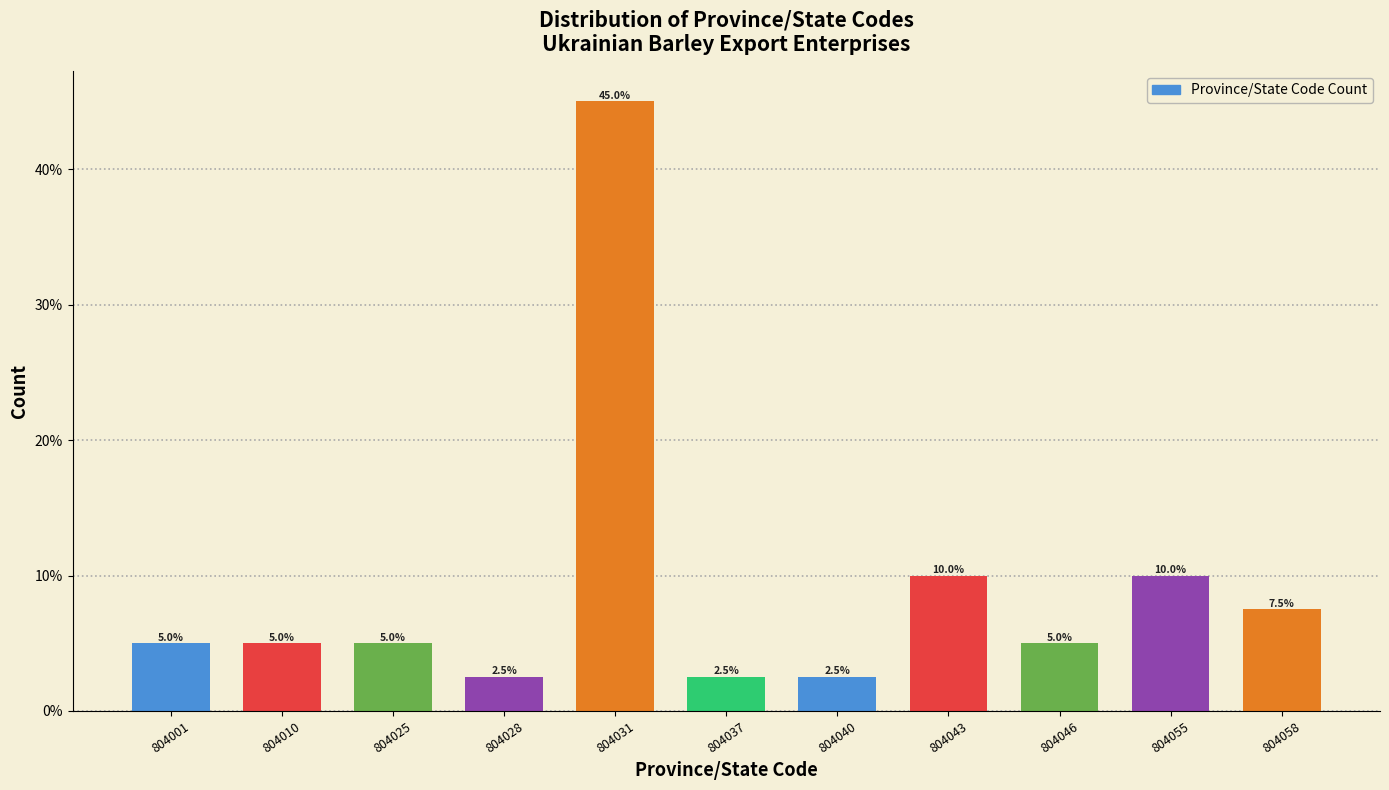

Reading left to right, list all the values displayed in this chart.

804001=5.0	804010=5.0	804025=5.0	804028=2.5	804031=45.0	804037=2.5	804040=2.5	804043=10.0	804046=5.0	804055=10.0	804058=7.5